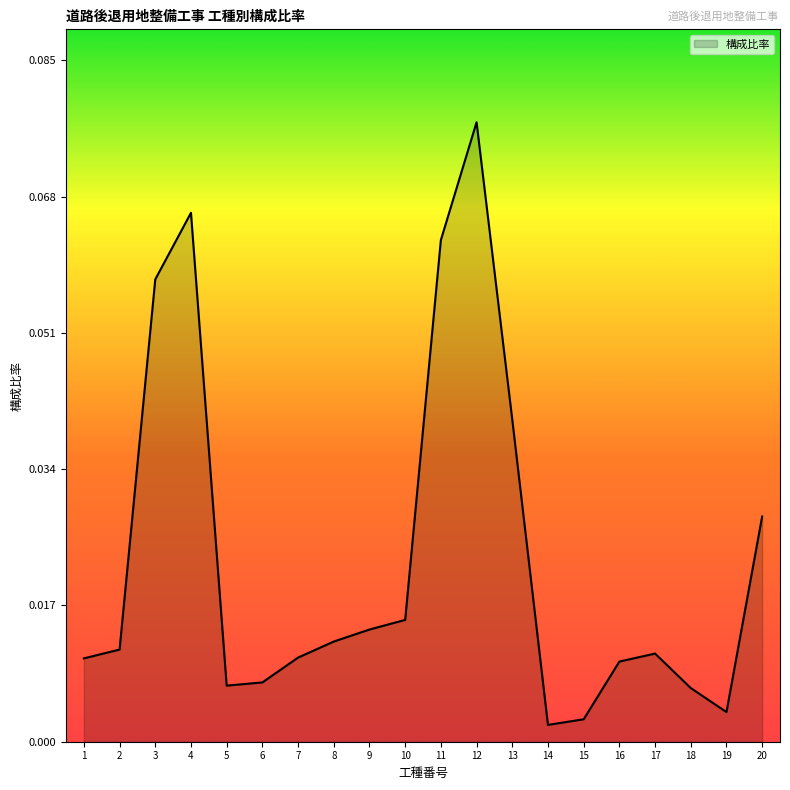

What is the change in value from 6 to 11?

+0.1